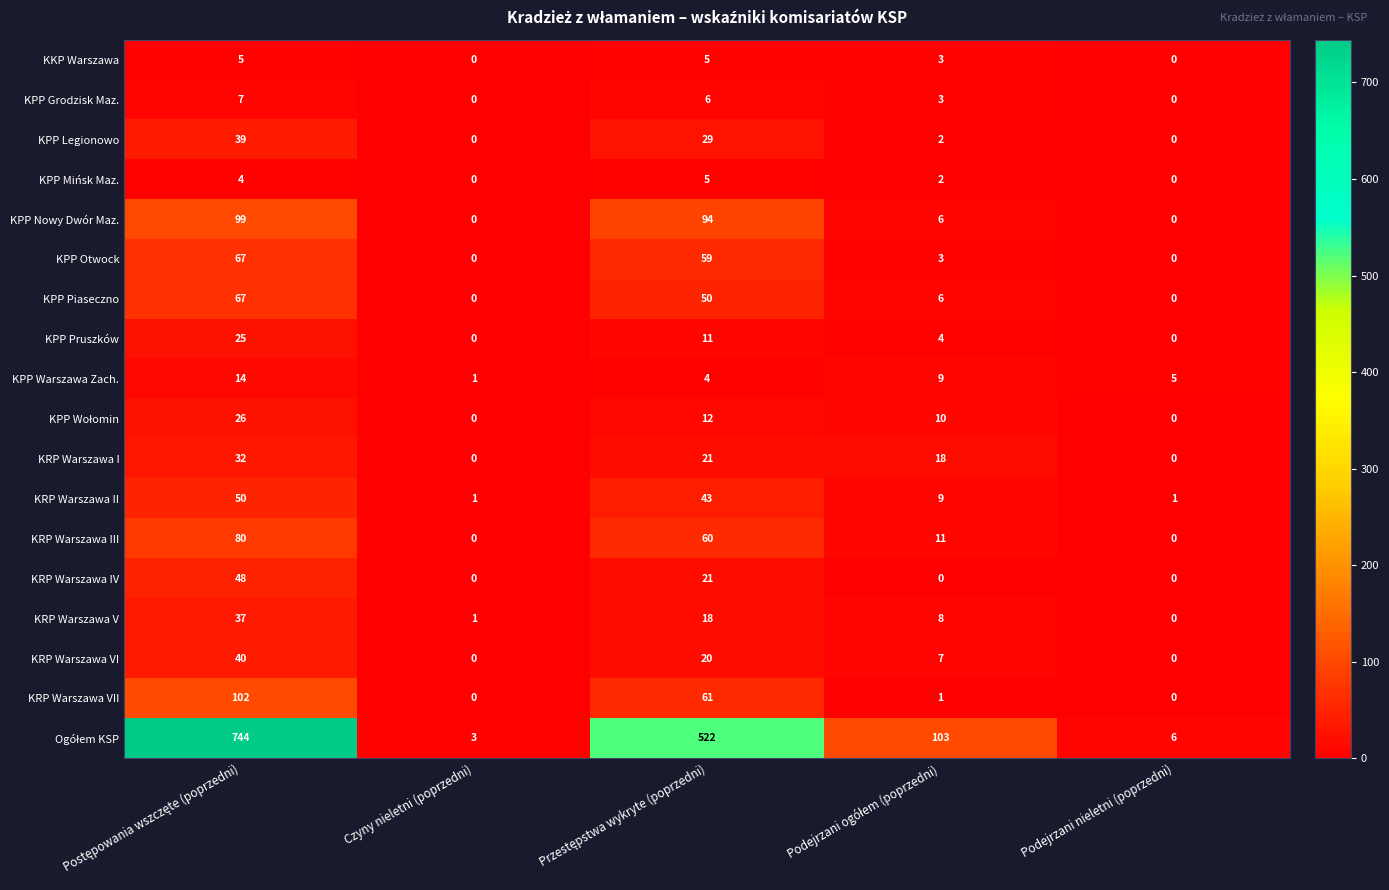

What is the maximum value for KPP Otwock?

67